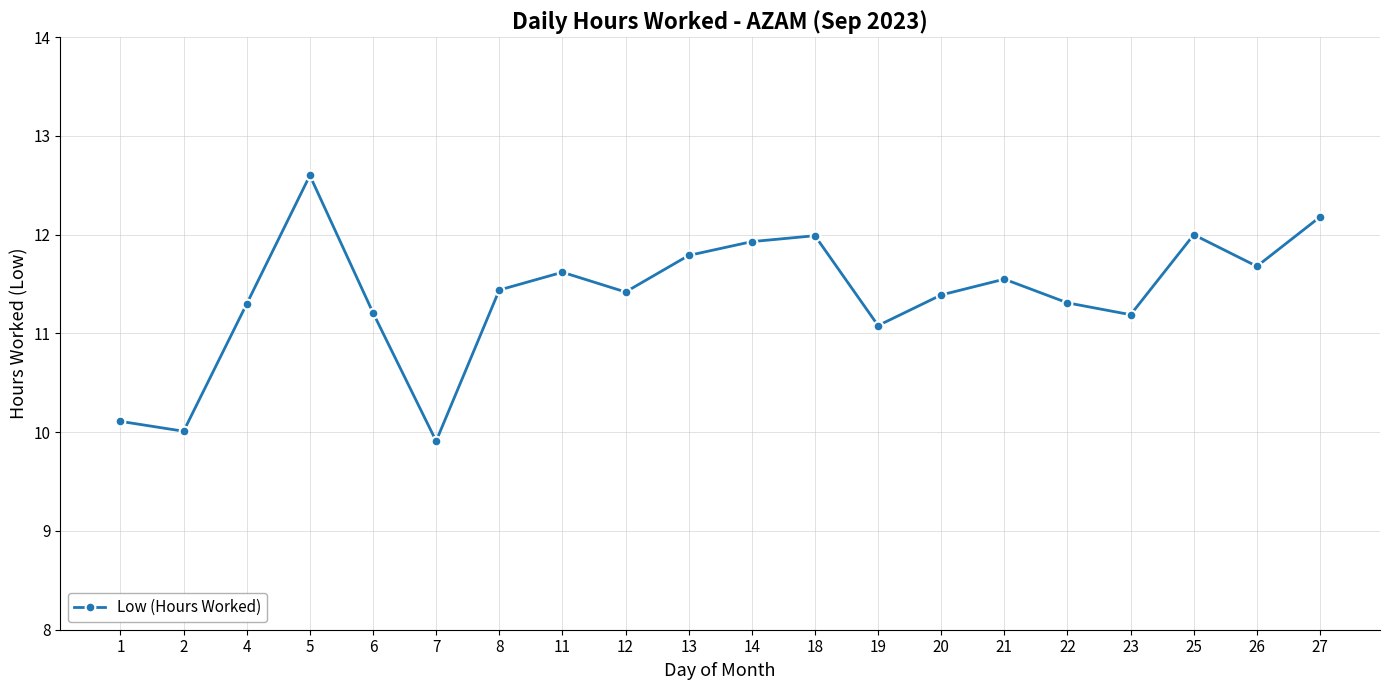

Where is the first local minimum?

2